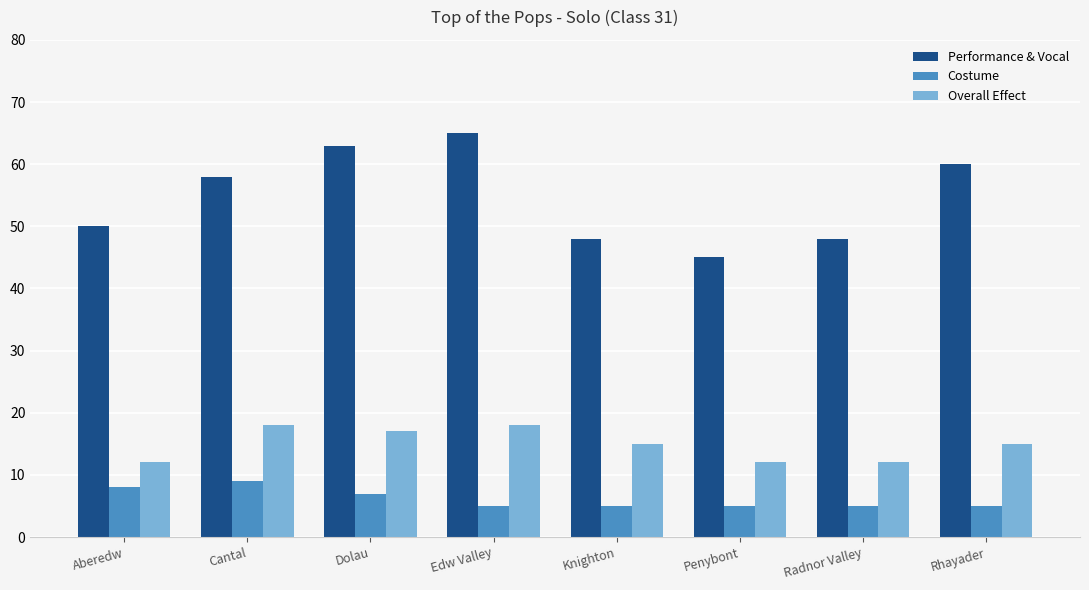

The value of Costume at Aberedw is 3. True or false?

False